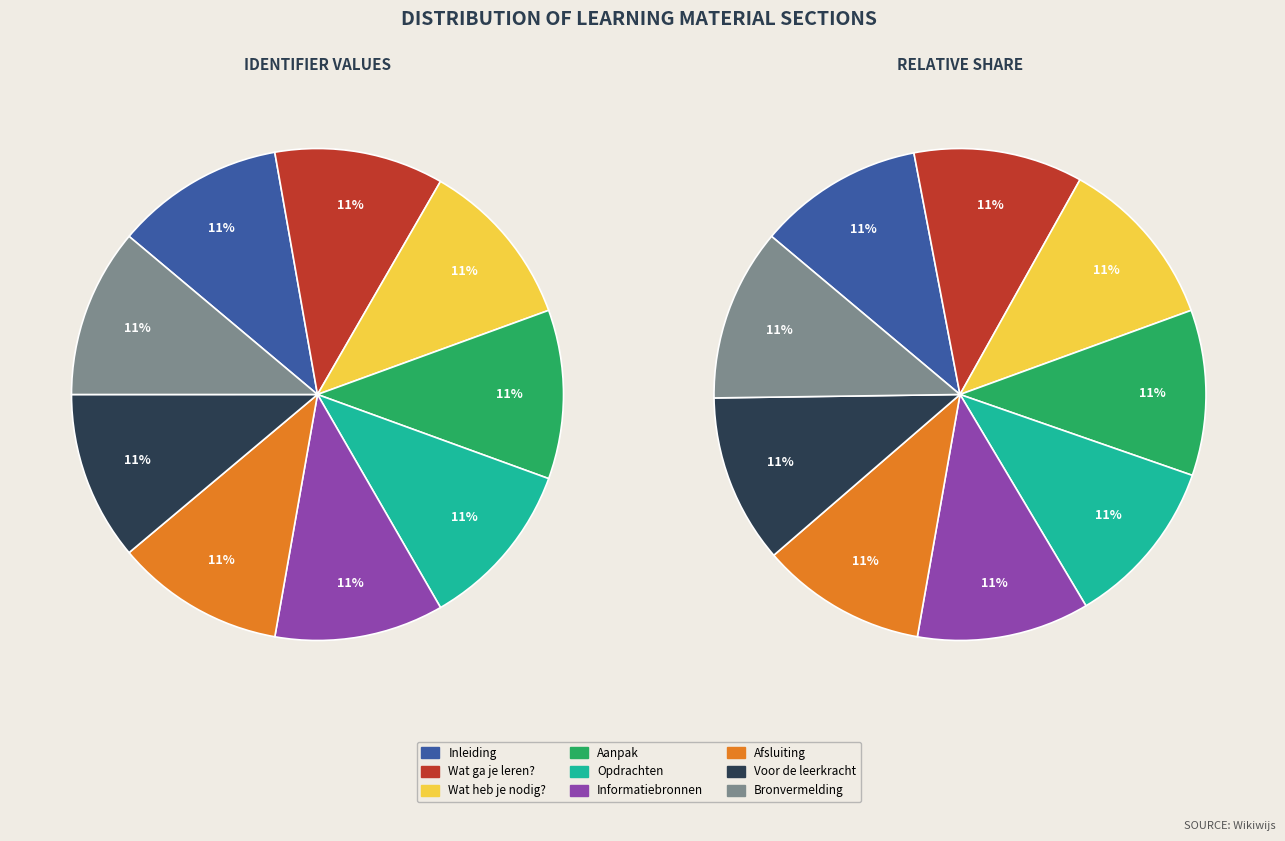

What is the ratio of the value at Wat ga je leren? to the value at Inleiding?

1.0